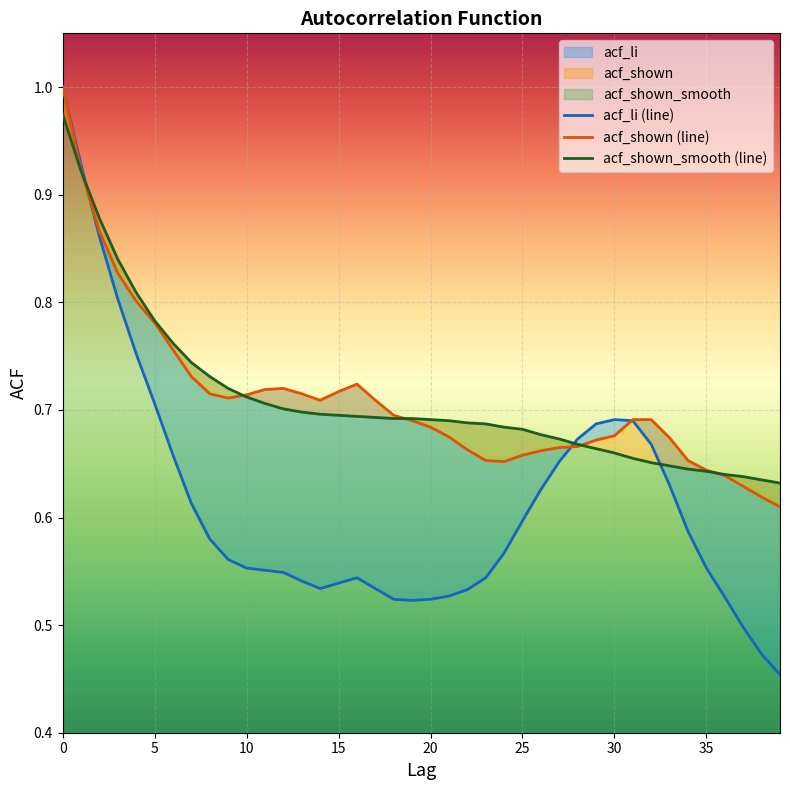

Count the number of data series in this chart.

3